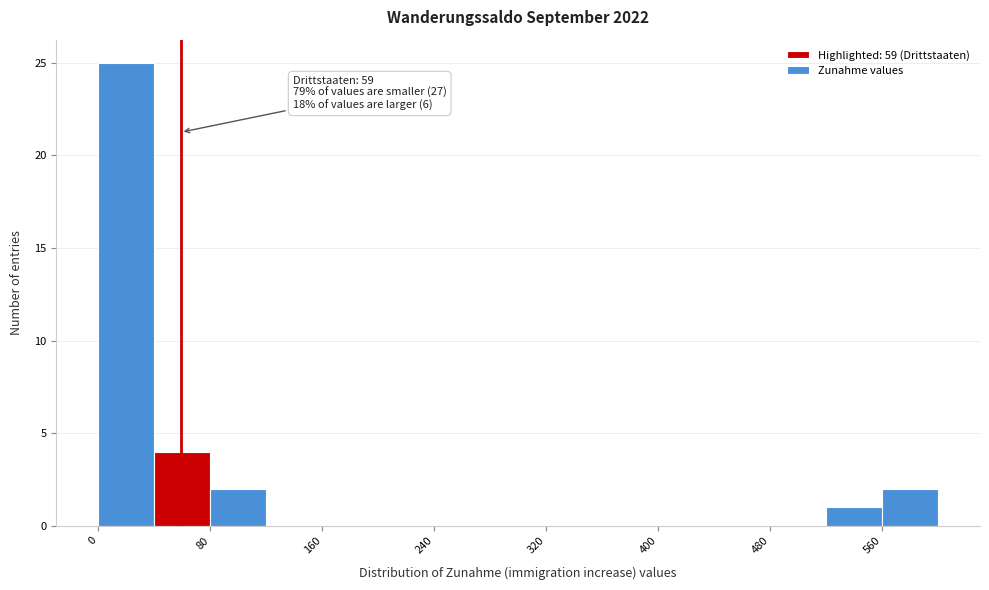

Over which range of the x-axis is the bar tallest?

0 to 40